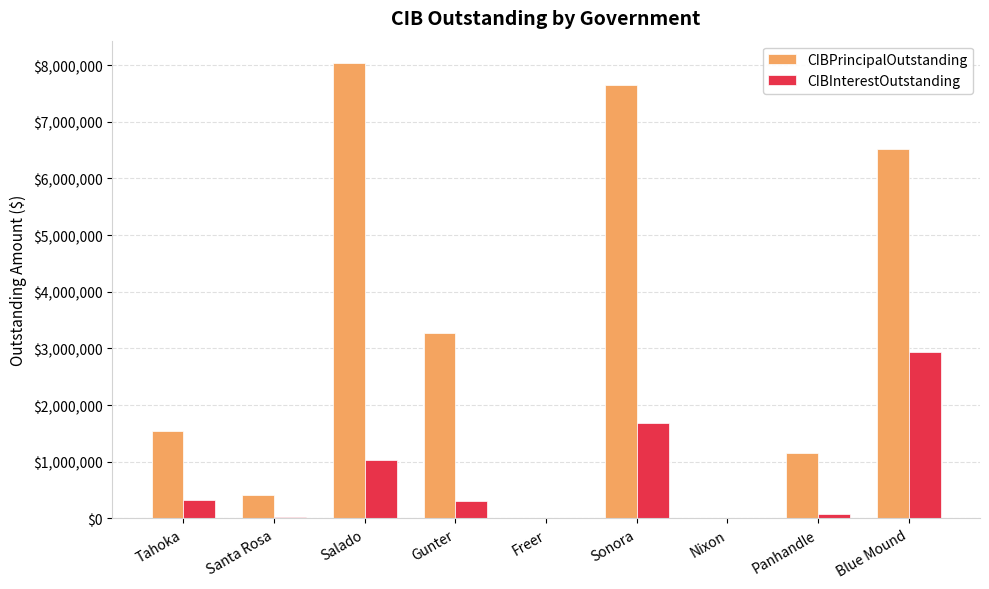

Is the value of CIBInterestOutstanding at Tahoka greater than the value of CIBPrincipalOutstanding at Sonora?

No